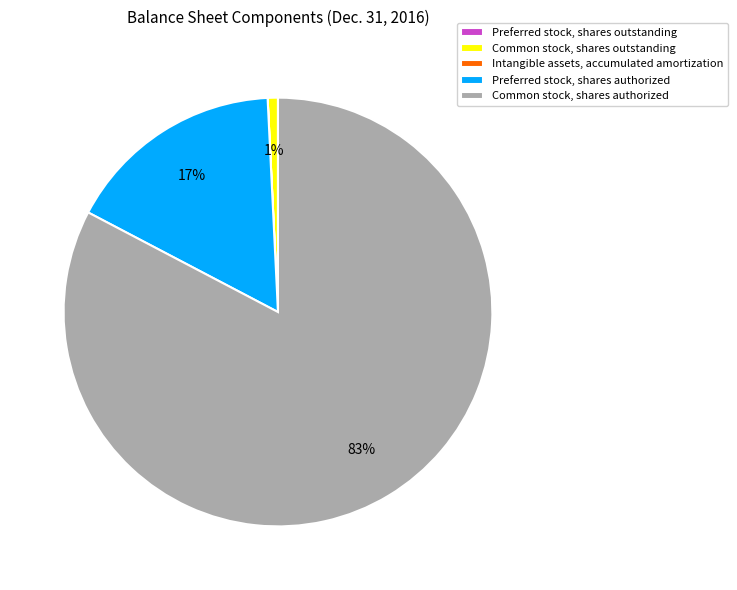

Which slice is the largest?

Common stock, shares authorized